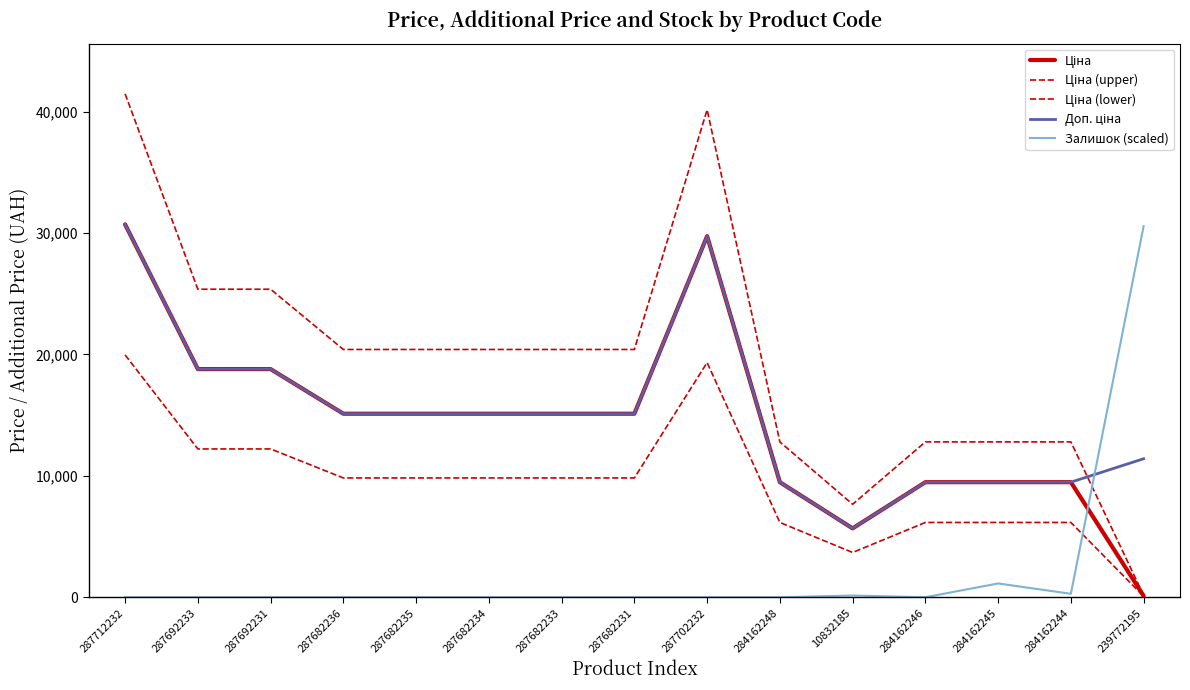

What is the difference between the Доп. ціна values at 284162246 and 287702232?

20267.2